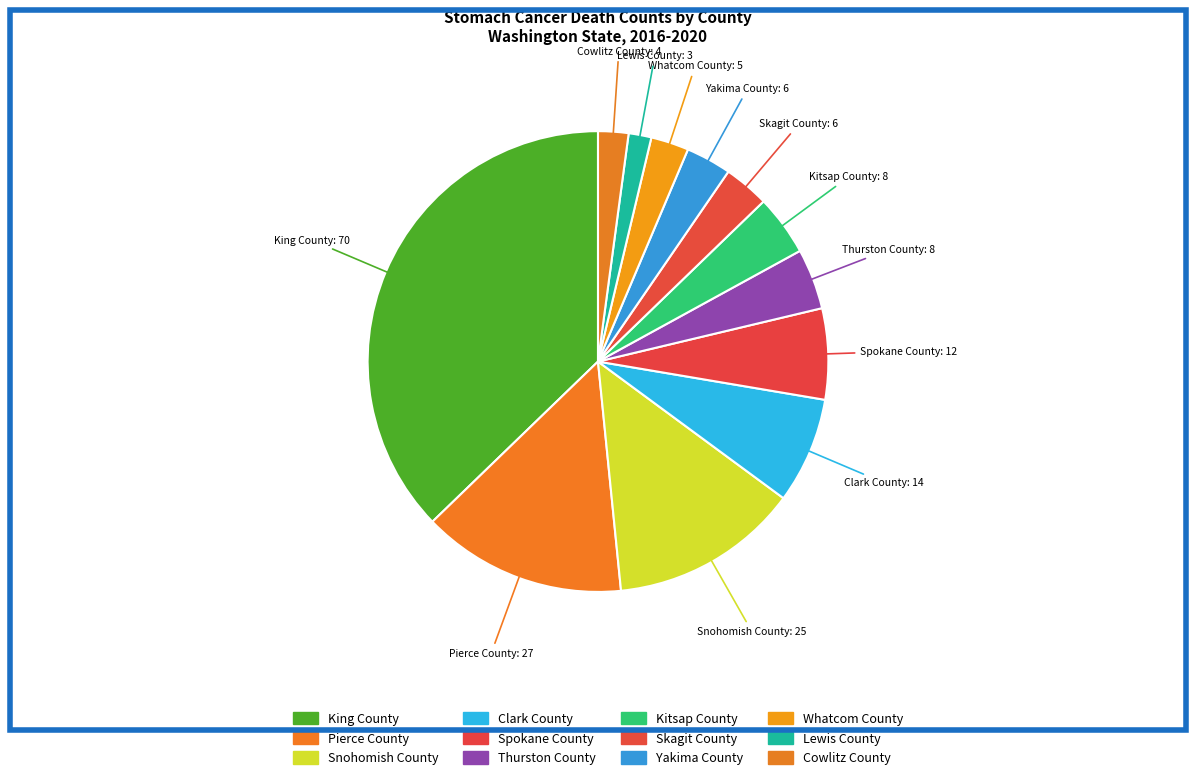

How many segments does this pie chart have?

12